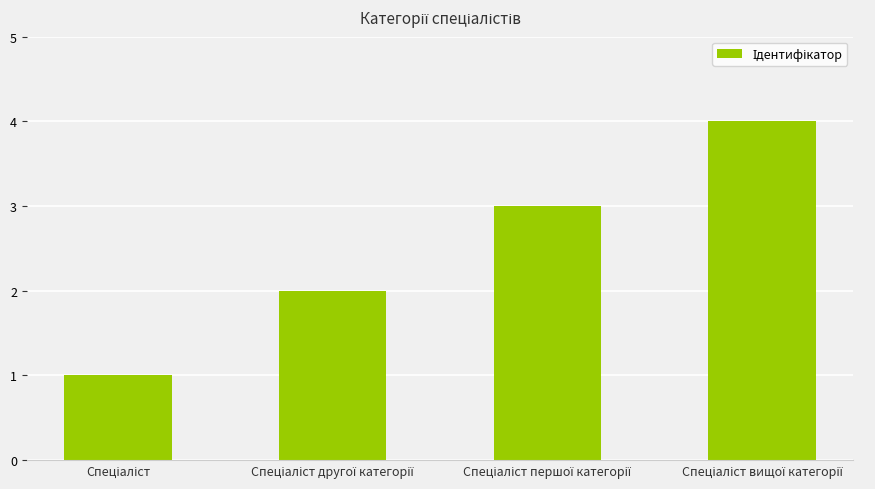

What is the value of the 1st bar from the left?

1